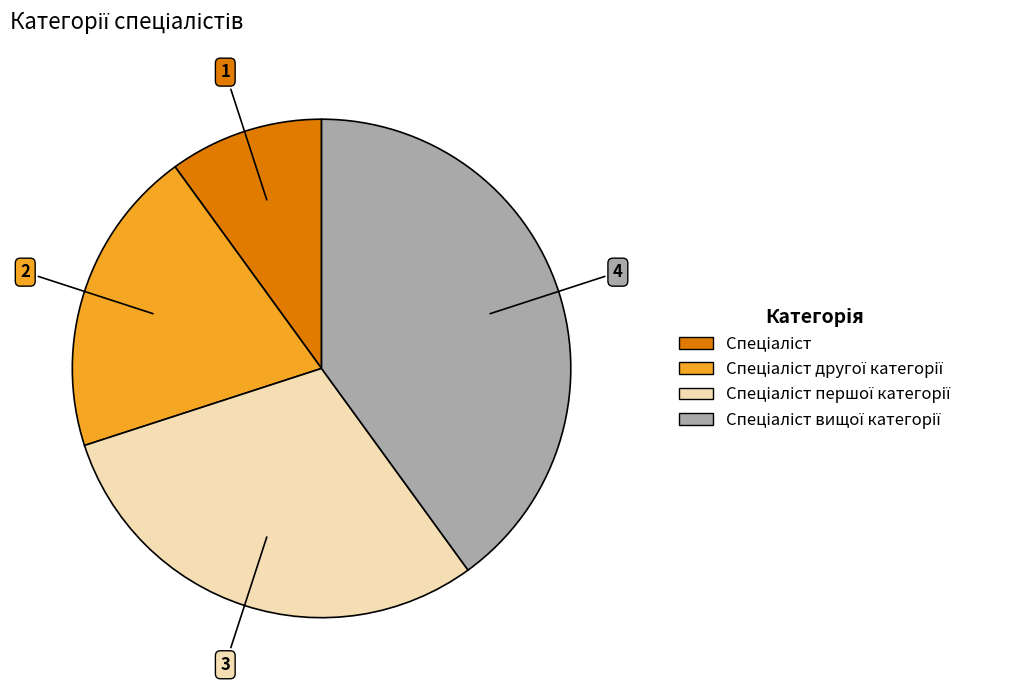

Is there any slice that represents more than half of the pie?

No